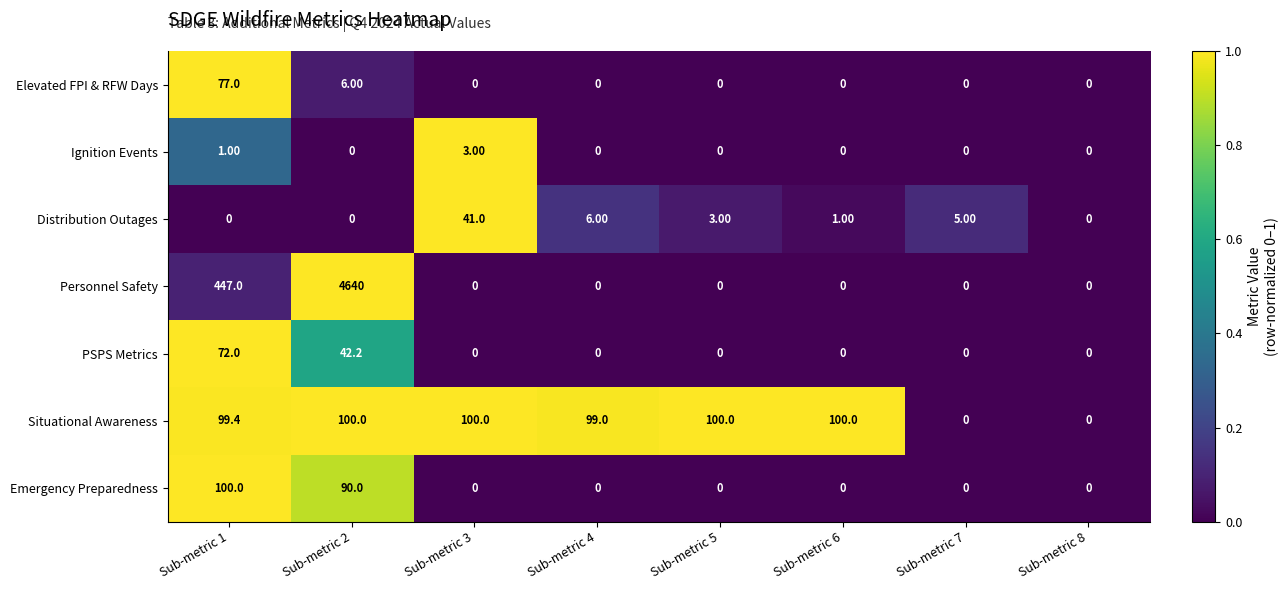

What is the total value across all series at Sub-metric 3?

144.0